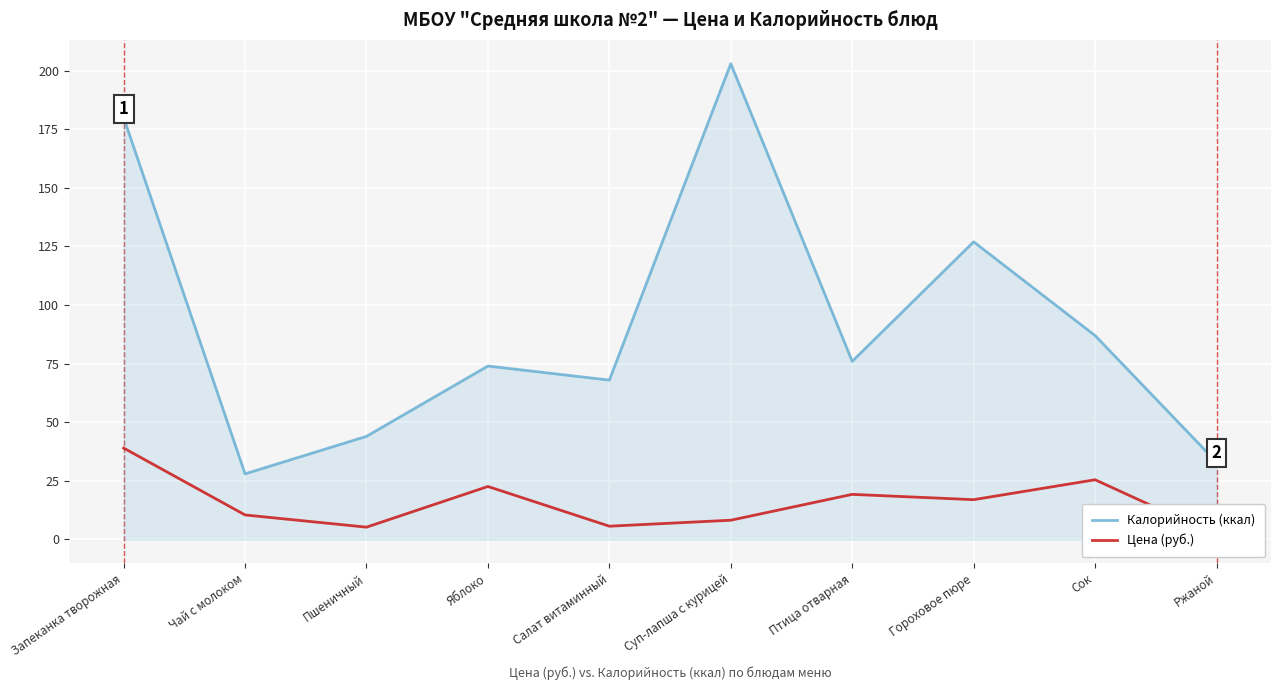

What are all the series names shown in the legend?

Калорийность (ккал), Цена (руб.)